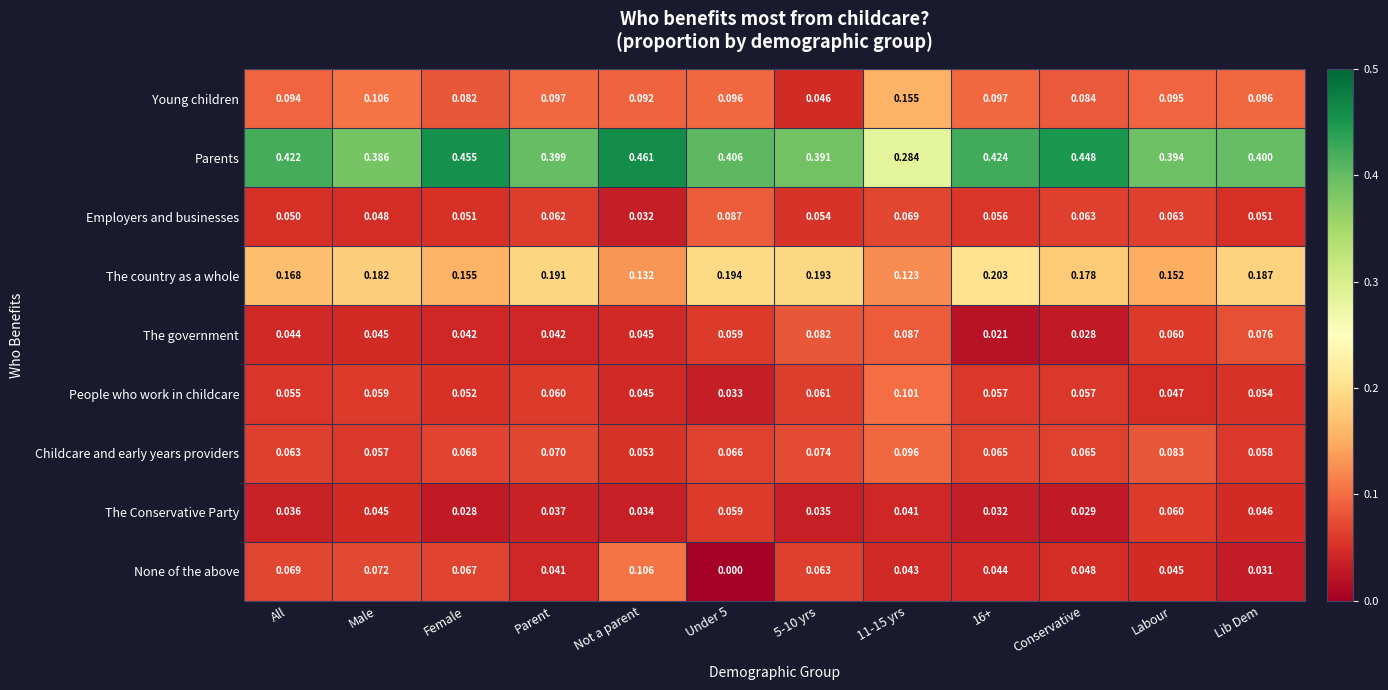

At which category is the sum across all series the highest?

All